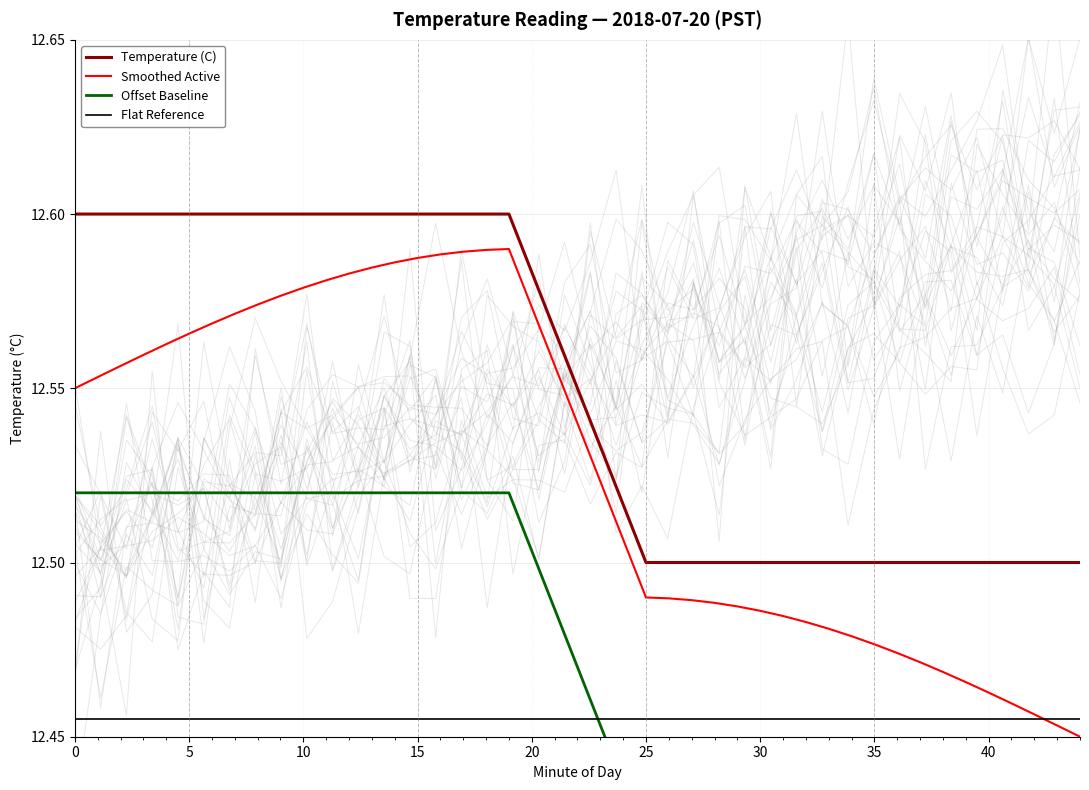

Which series has the largest total across all categories?

Temperature (C)